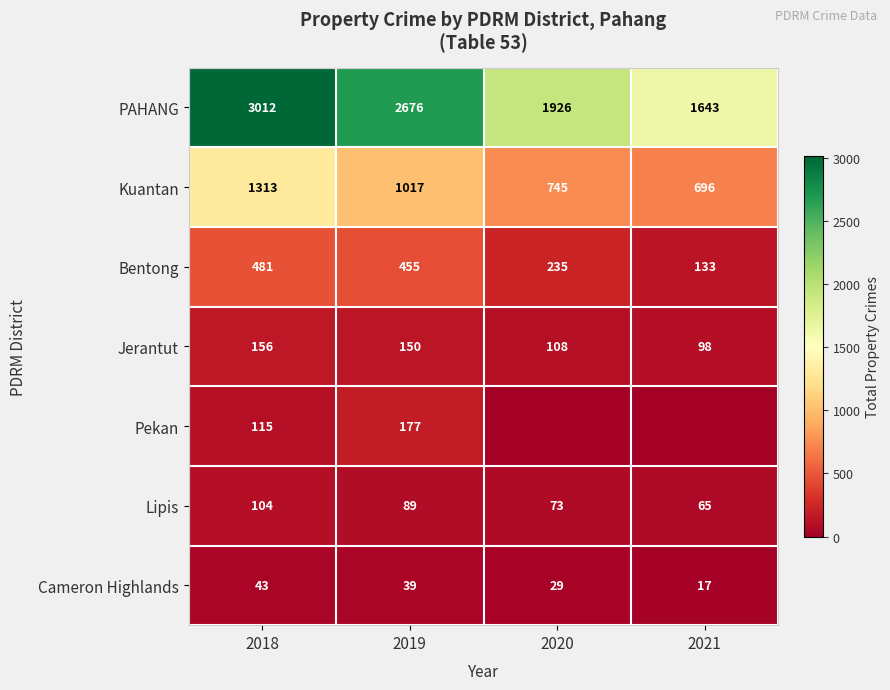

Where is Kuantan nearest to the value 1004?

2019